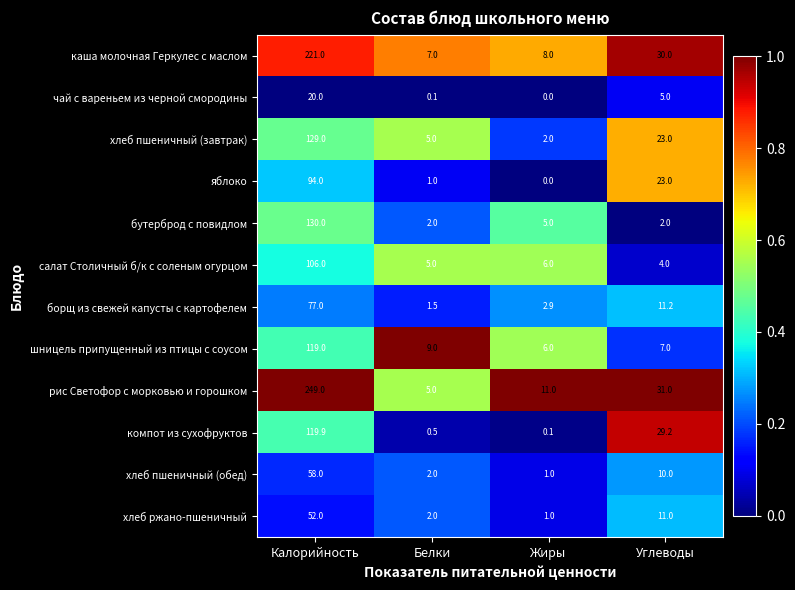

Which series has the largest range (max minus min)?

рис Светофор с морковью и горошком